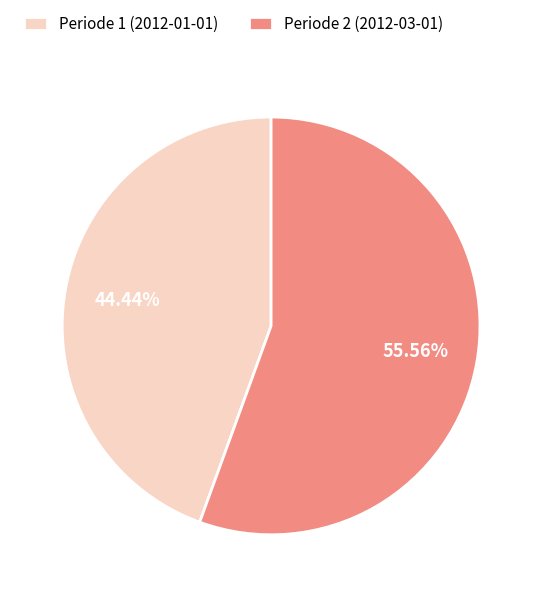

How many slices are in this pie chart?

2